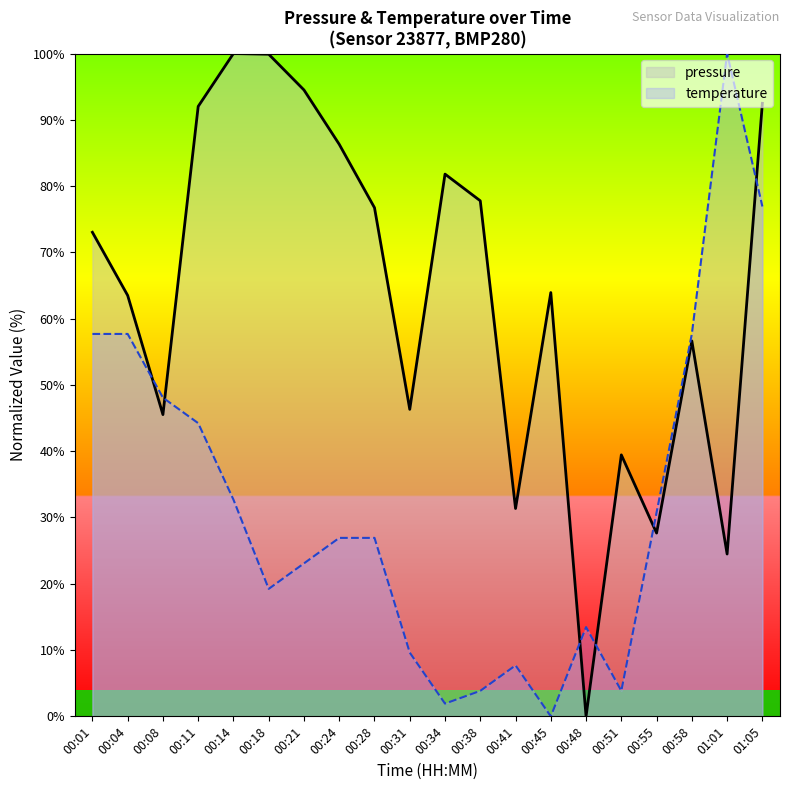

True or false: temperature has a value of 6.5 at 00:31.

False